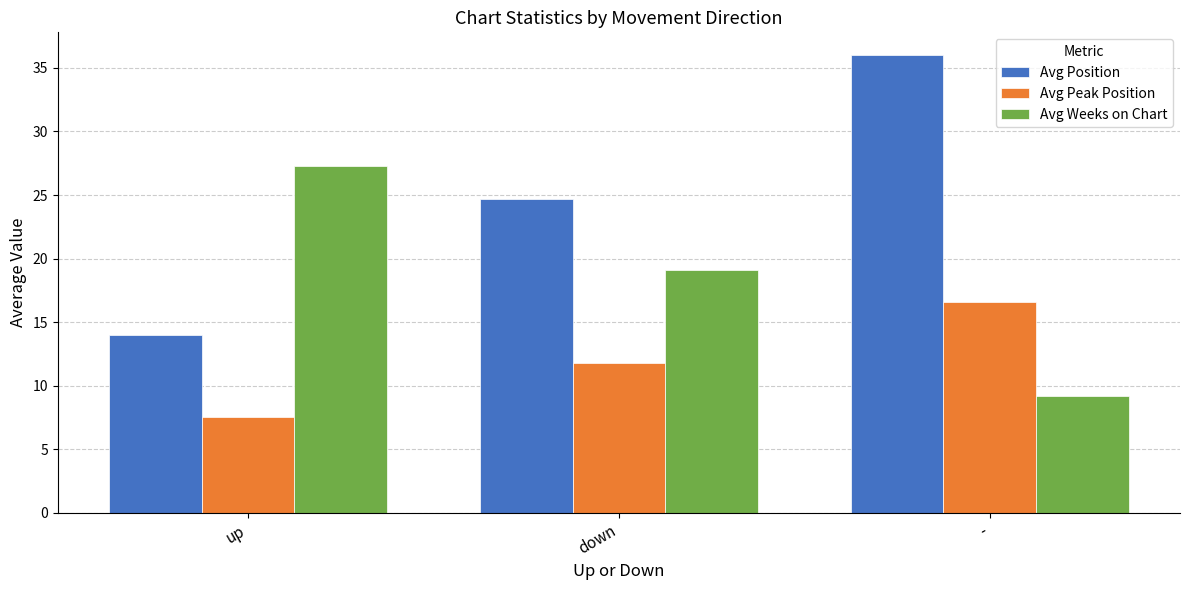

Count the Avg Position values in the range 14 to 36.

3